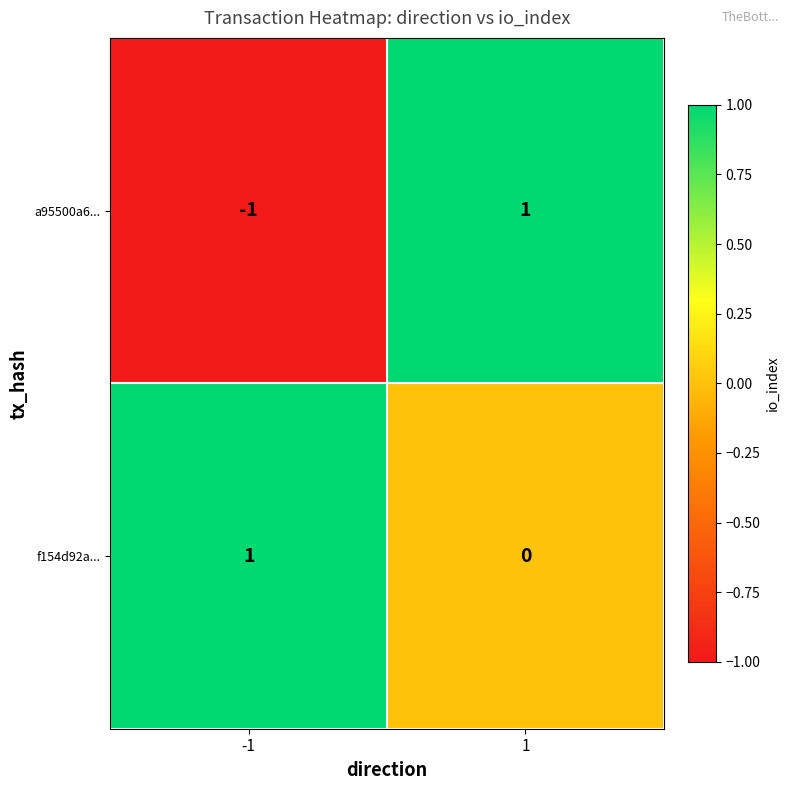

Reading left to right, extract all data points from this chart.

a95500a6...: -1=-1	1=1
f154d92a...: -1=1	1=0